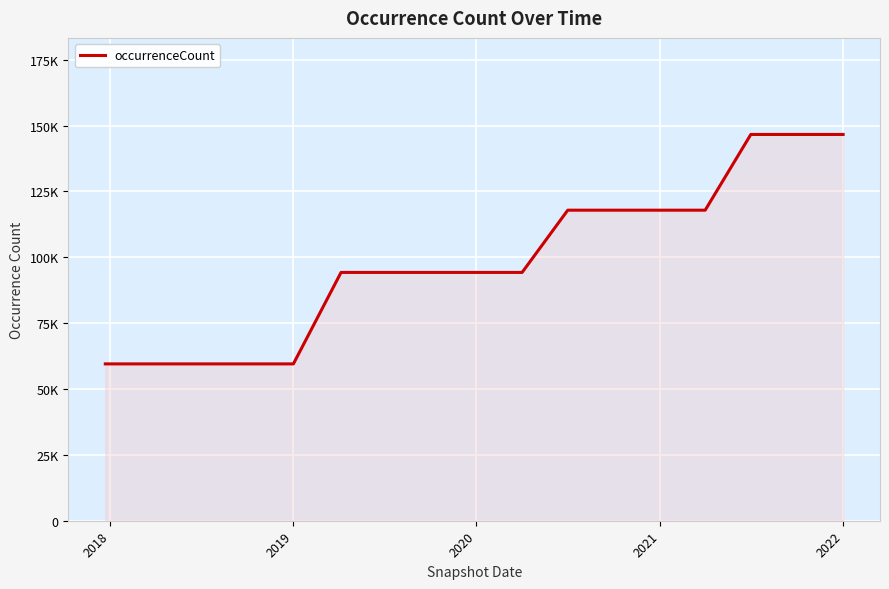

Is this an area chart (filled region under the line)?

Yes